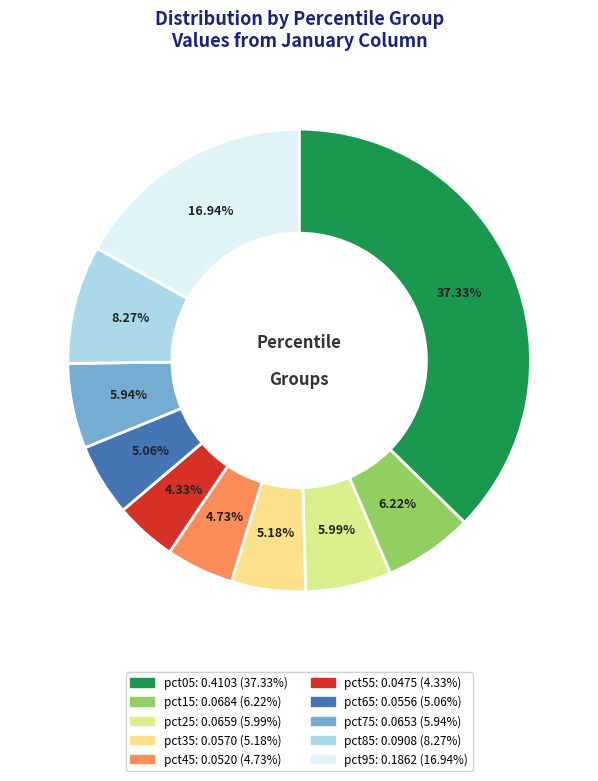

Which has a higher value, pct05 or pct35?

pct05